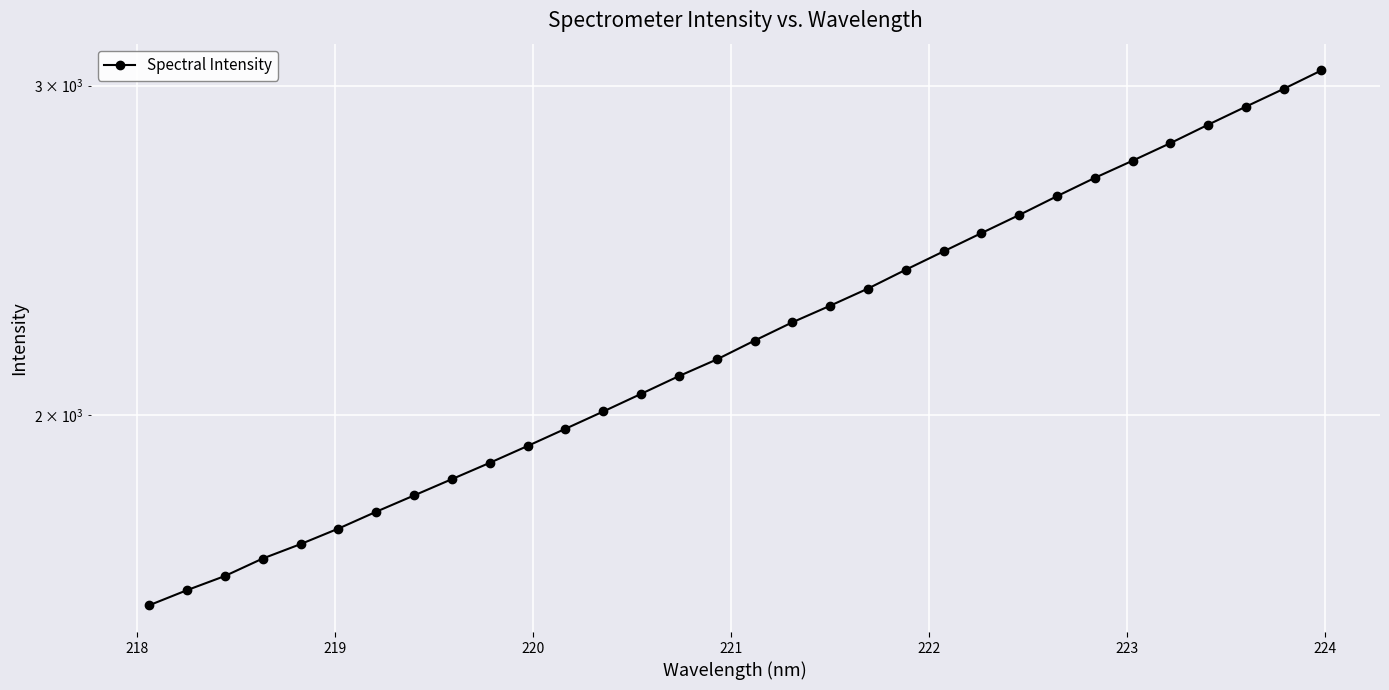

What is the difference between the maximum and minimum values?

1473.9